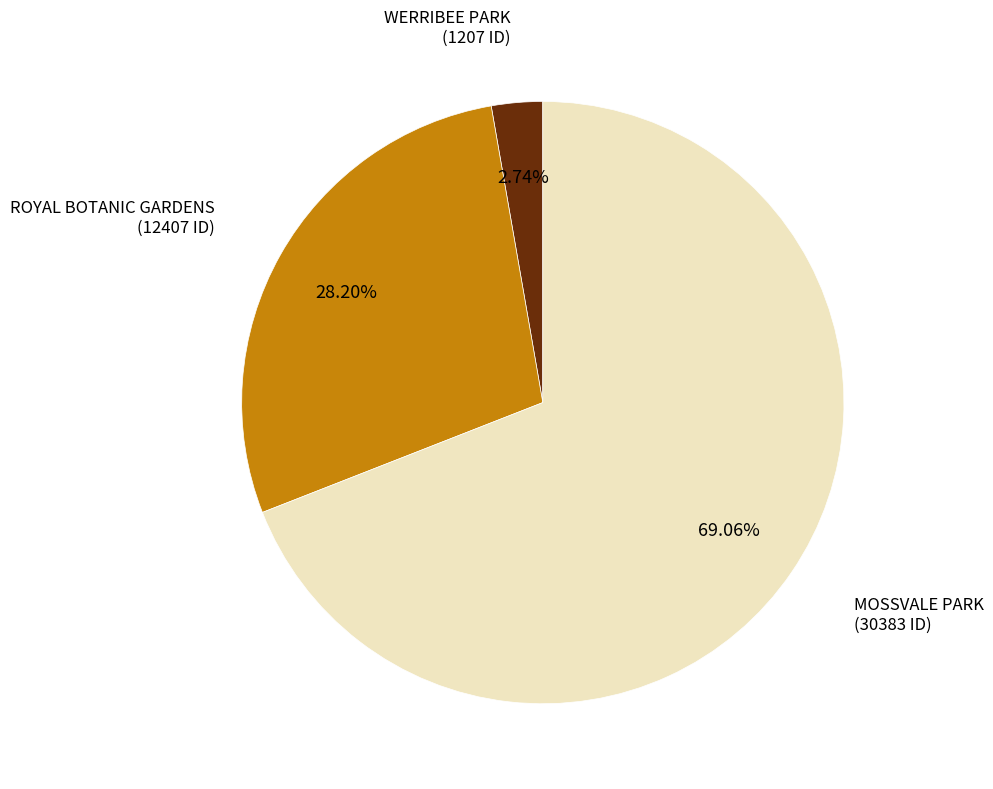

Is there any slice that represents more than half of the pie?

Yes